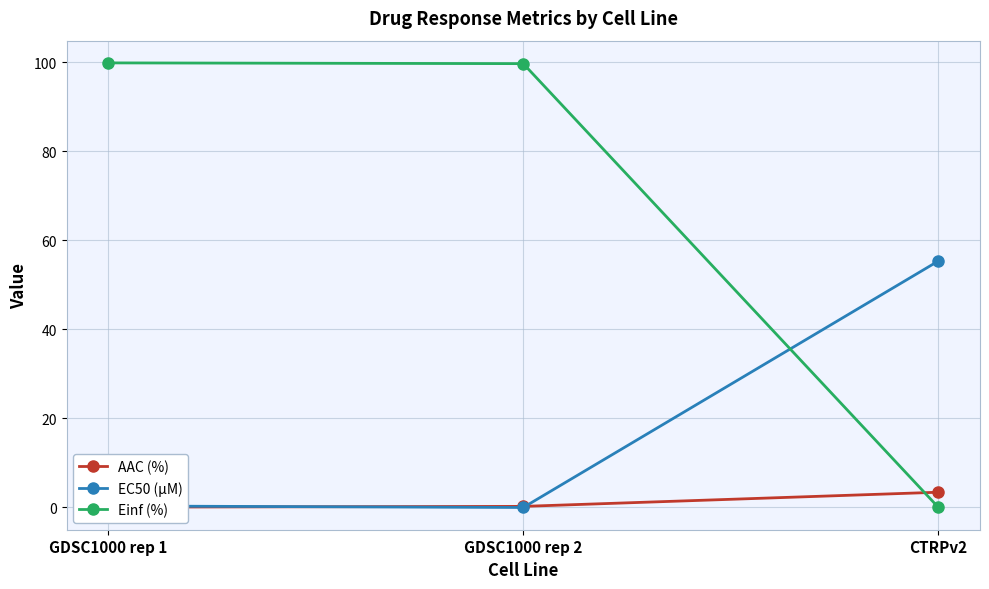

Between CTRPv2 and GDSC1000 rep 1, which is larger?

CTRPv2